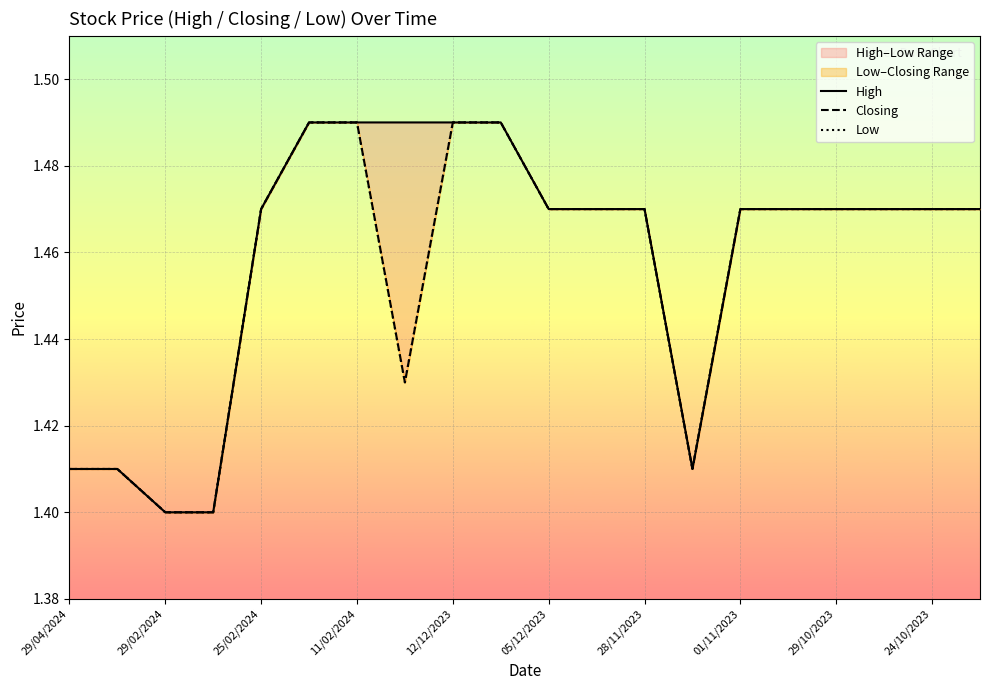

At which label does Low reach its peak?

05/12/2023